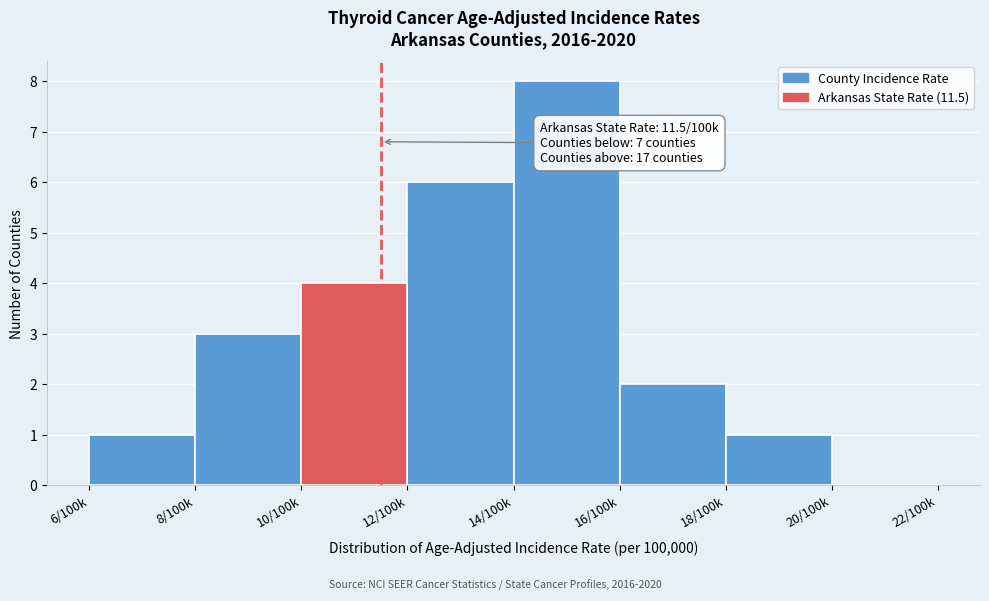

Reading right to left, list all the values displayed in this chart.

20/100k=0	18/100k=1	16/100k=2	14/100k=8	12/100k=6	10/100k=4	8/100k=3	6/100k=1